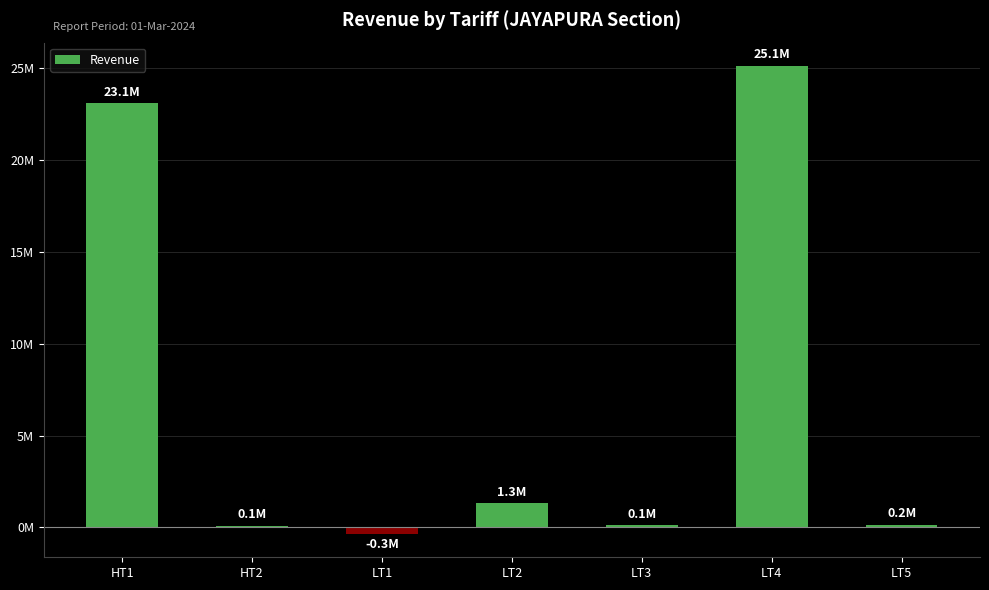

What is the label of the 4th bar from the right?

LT2